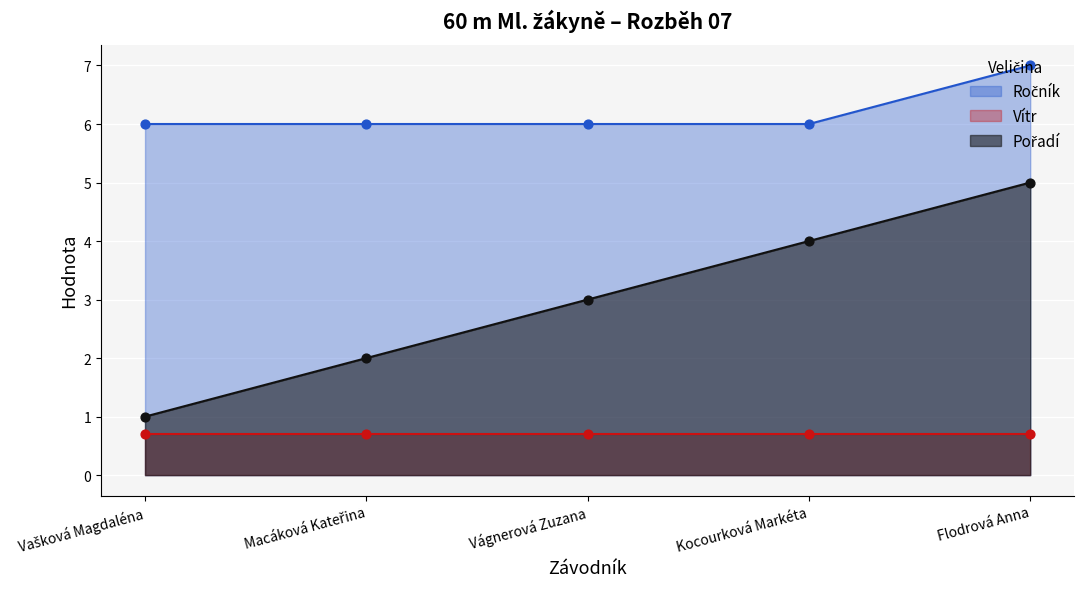

Which series has the widest spread of Y values?

Pořadí